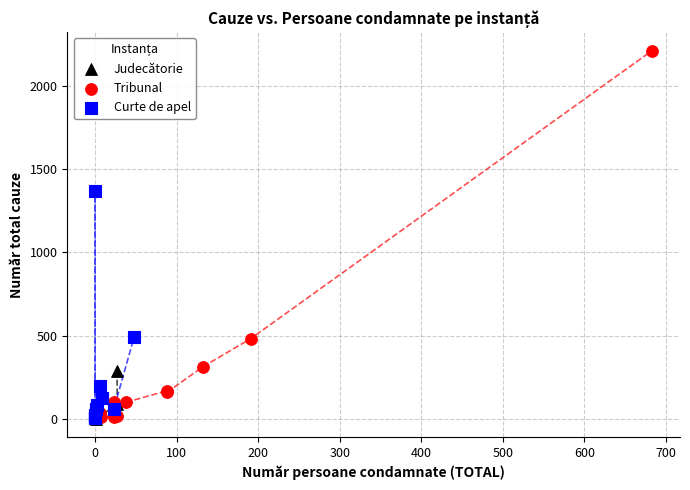

Which series has the widest spread of Y values?

Tribunal